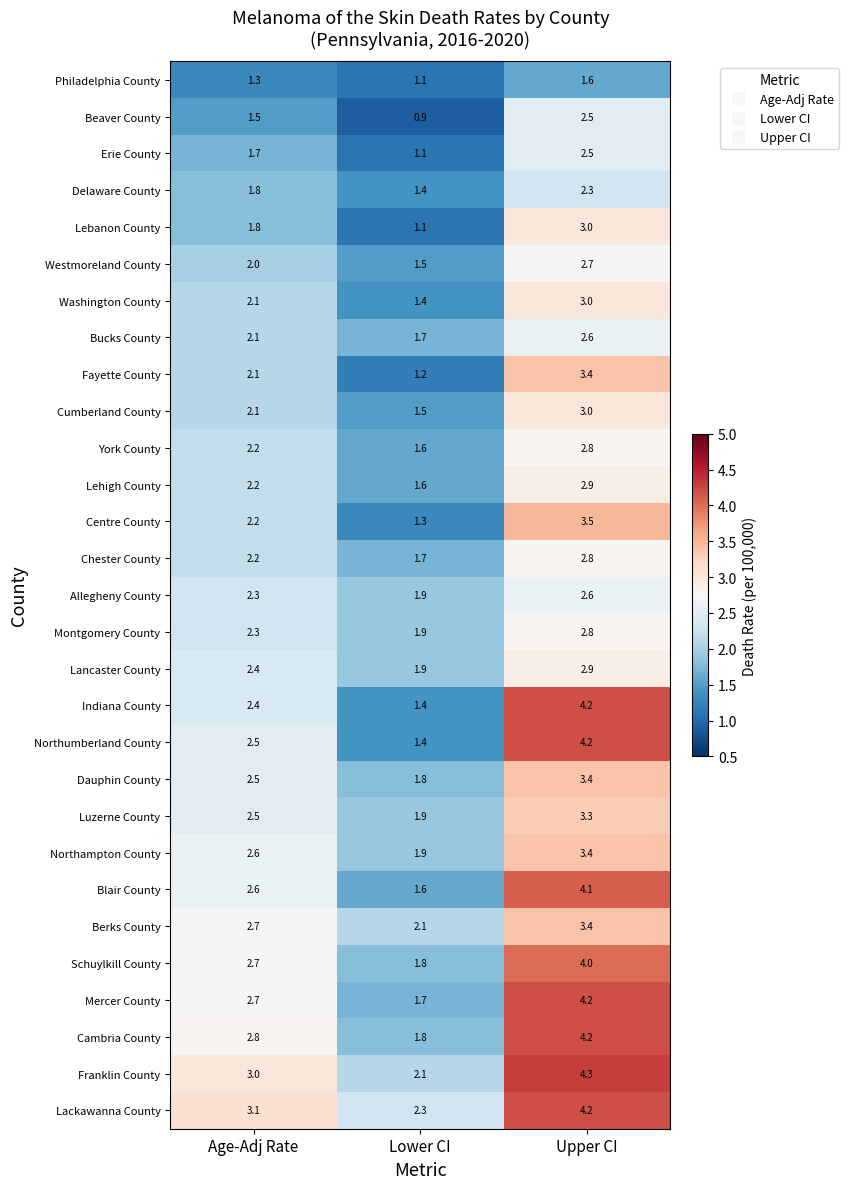

Where is Beaver County nearest to the value 1?

Lower CI